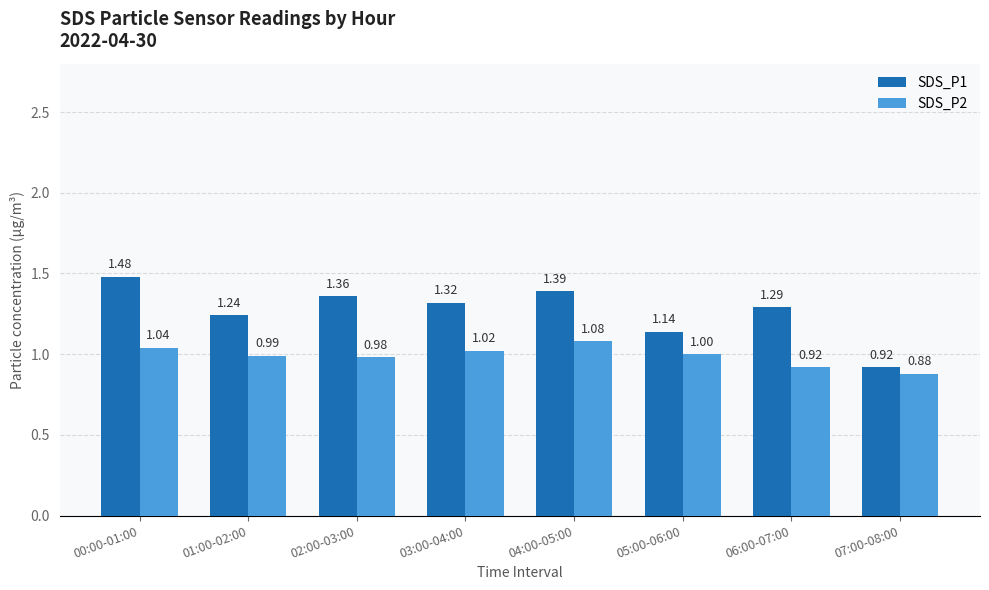

What is the value of the SDS_P2 bar at the 6th from the left?

1.0